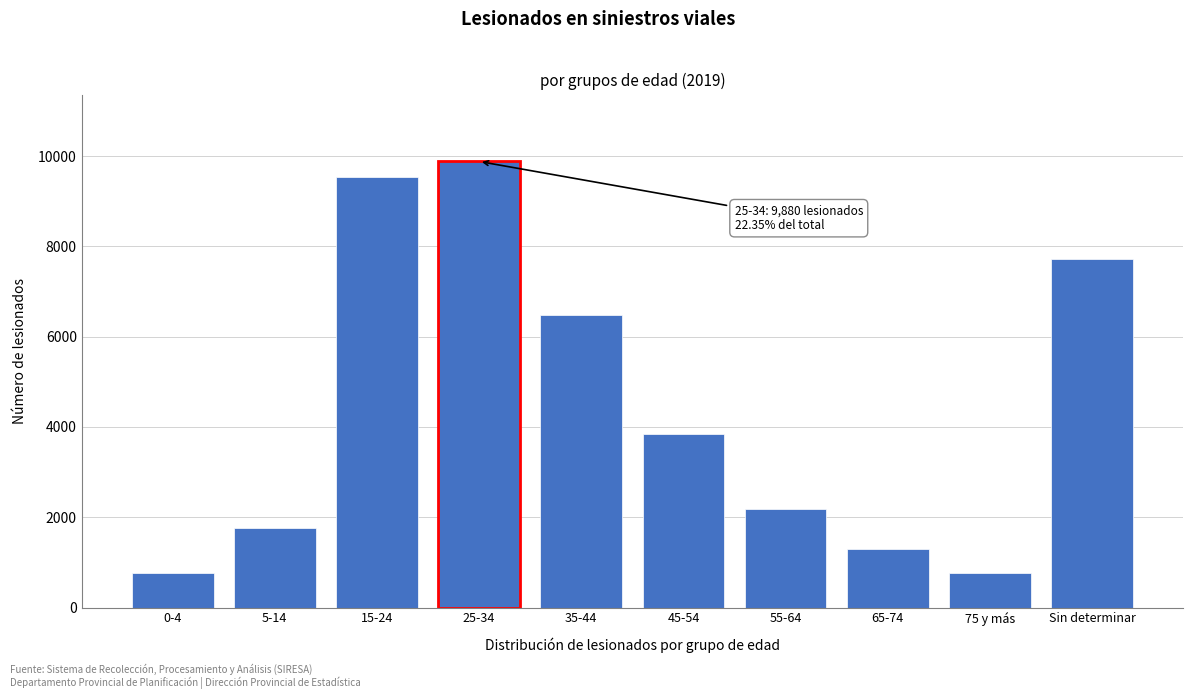

What is the difference between the values at 0-4 and 45-54?

3084